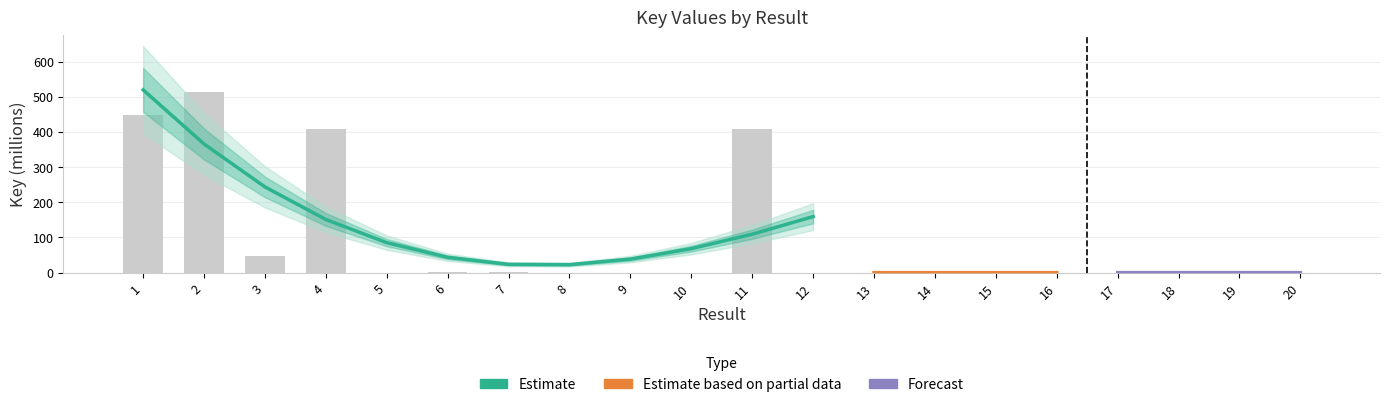

What is the value of the 1st bar from the left?

449.6